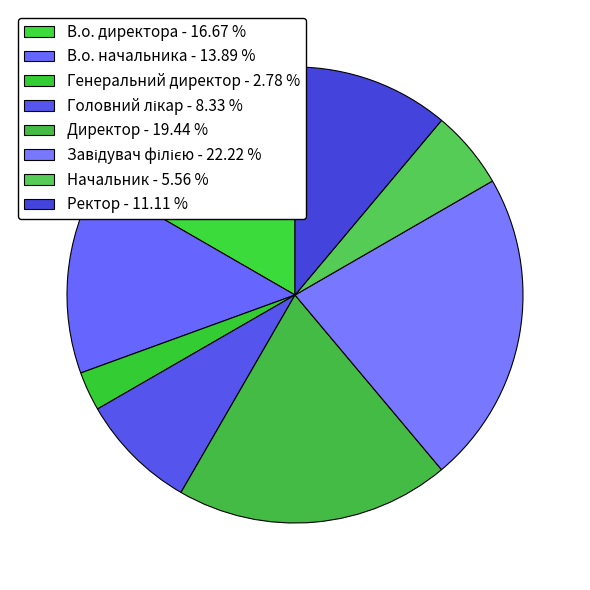

How many segments does this pie chart have?

8